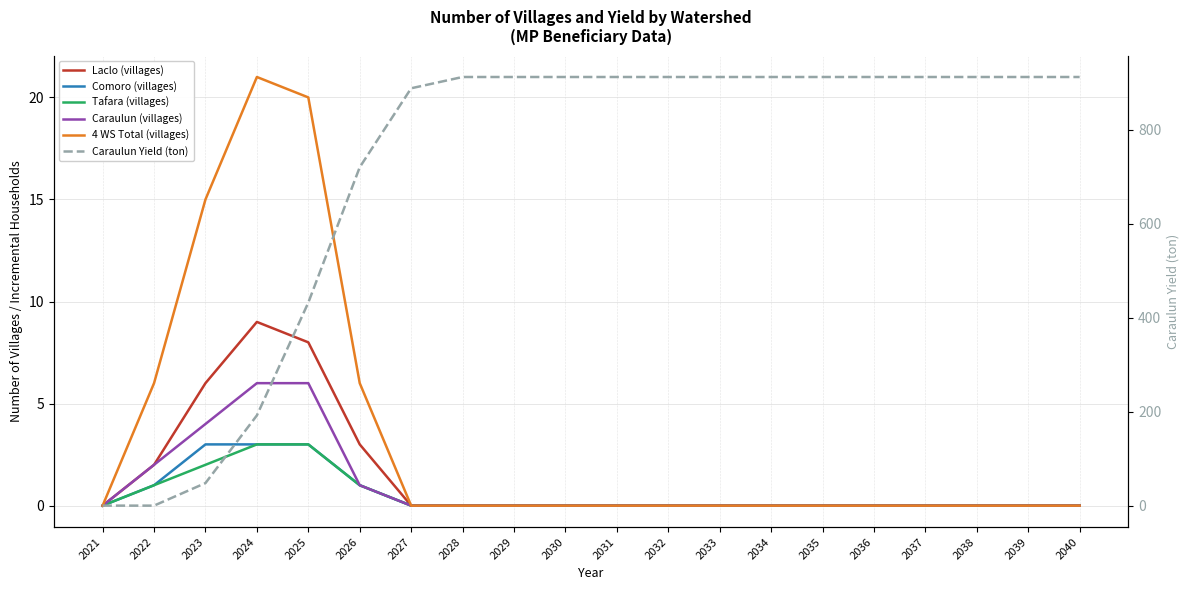

At 2025, list the series in order from smallest to largest.

Comoro (villages), Tafara (villages), Caraulun (villages), Laclo (villages), 4 WS Total (villages), Caraulun Yield (ton)